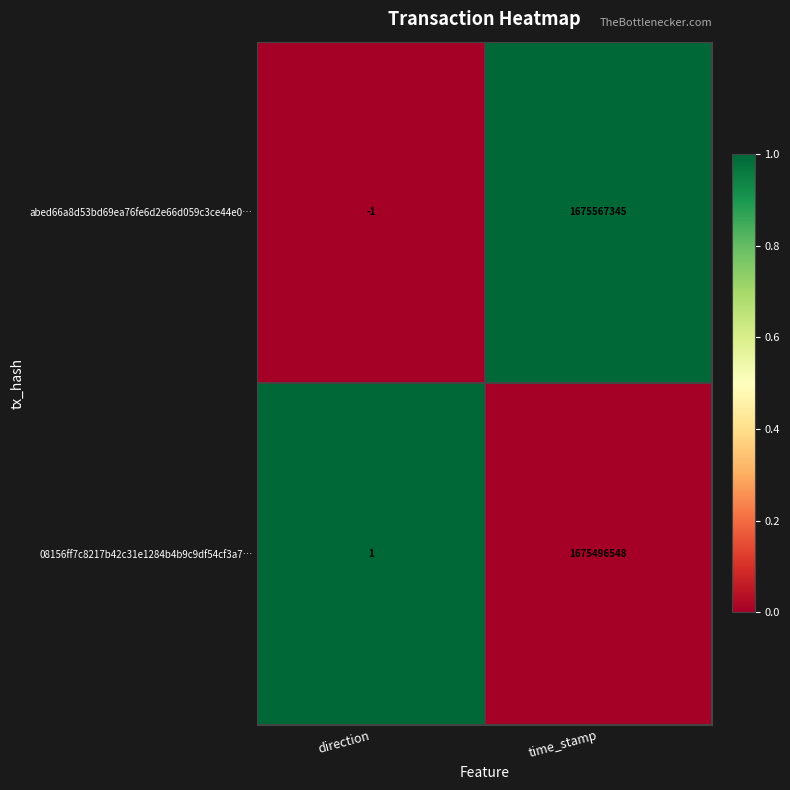

What is the difference between the abed66a8d53bd69ea76fe6d2e66d059c3ce44e0… values at time_stamp and direction?

1675567346